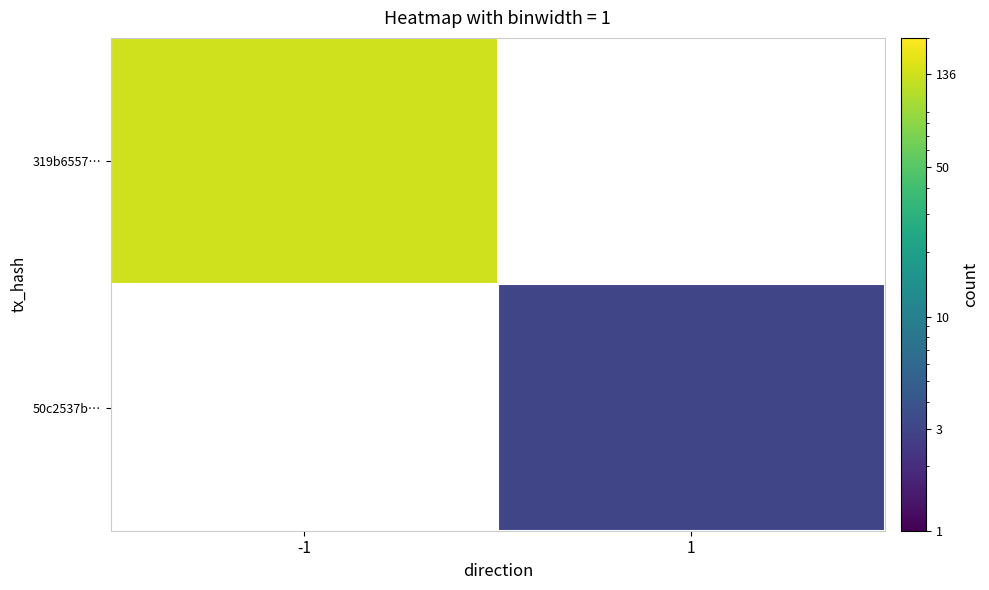

At 1, list the series in order from largest to smallest.

319b6557…, 50c2537b…